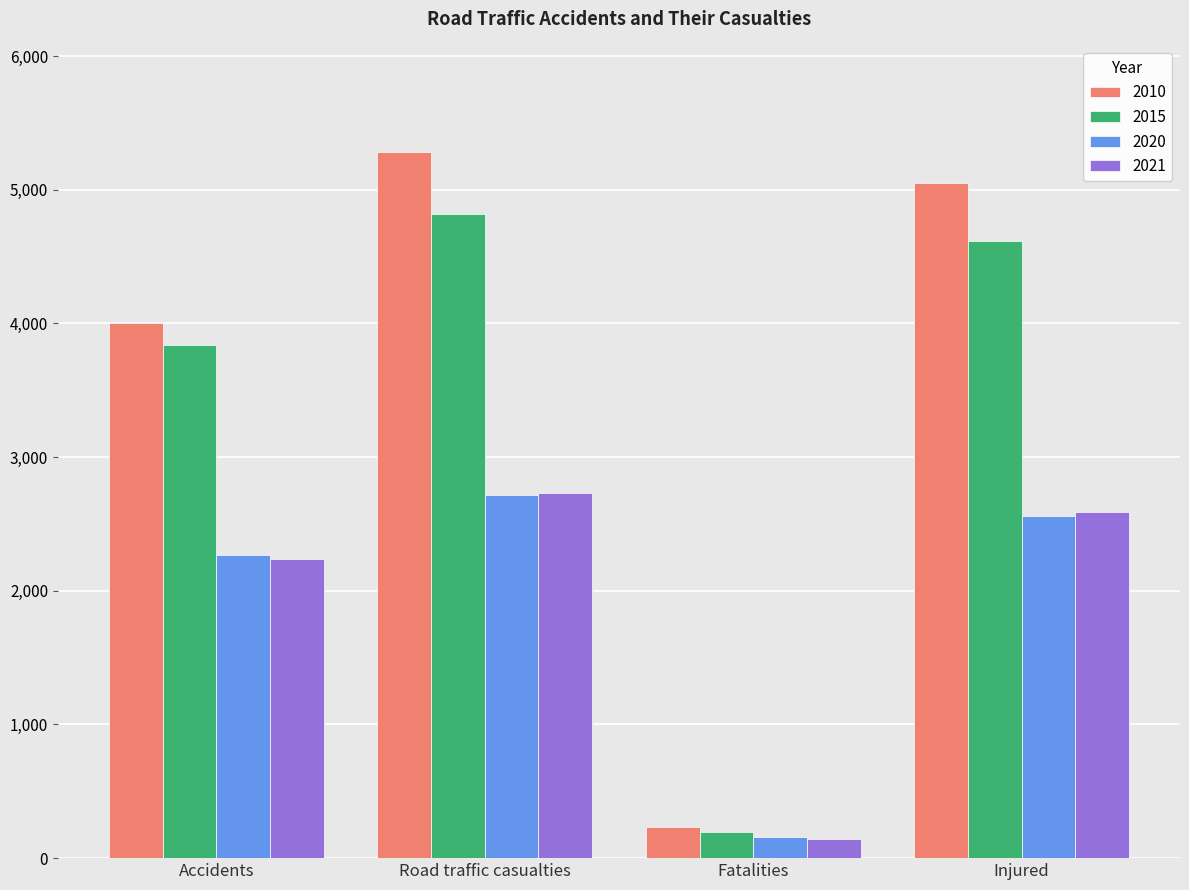

Does the chart contain stacked bars?

No